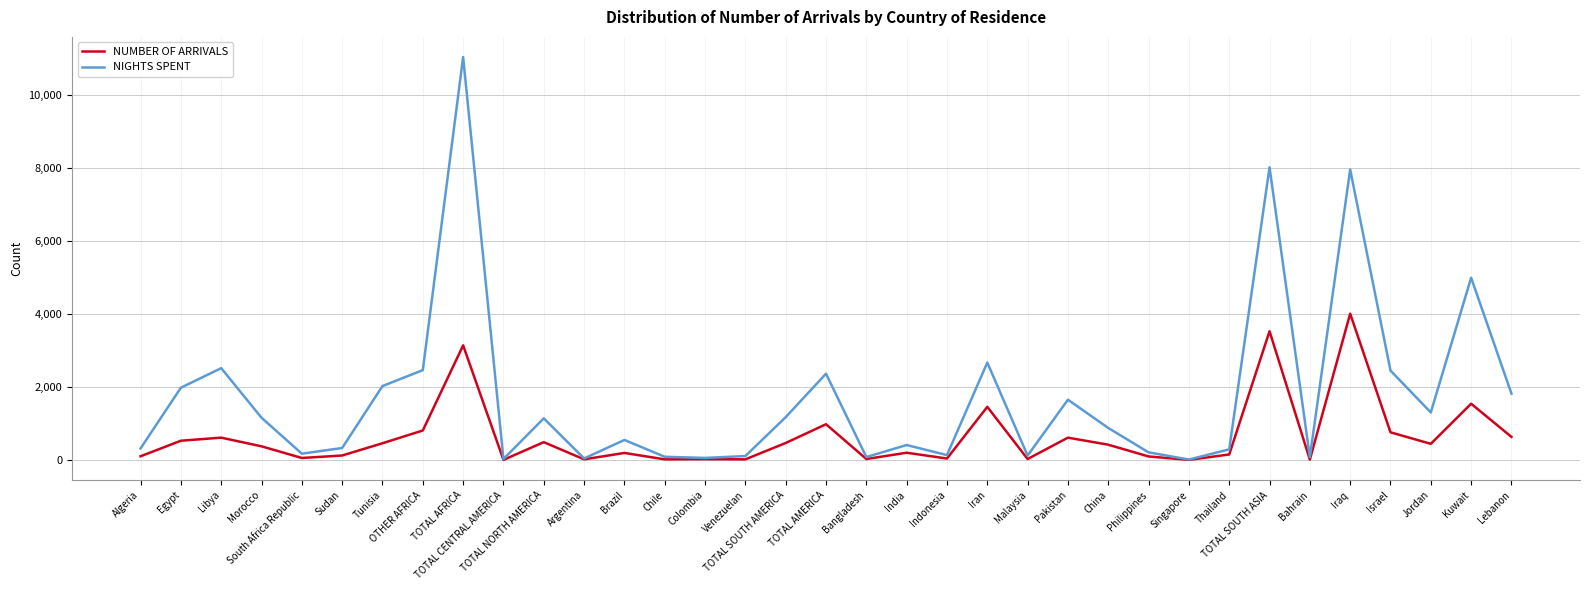

What is the maximum value shown in the chart?

11027